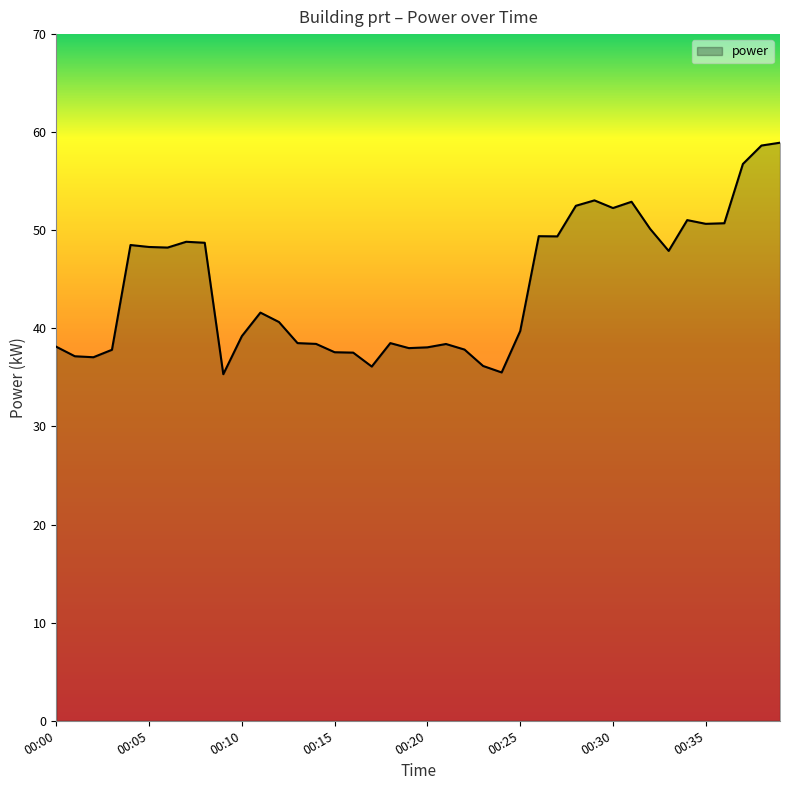

What is the smallest value displayed?

35.3